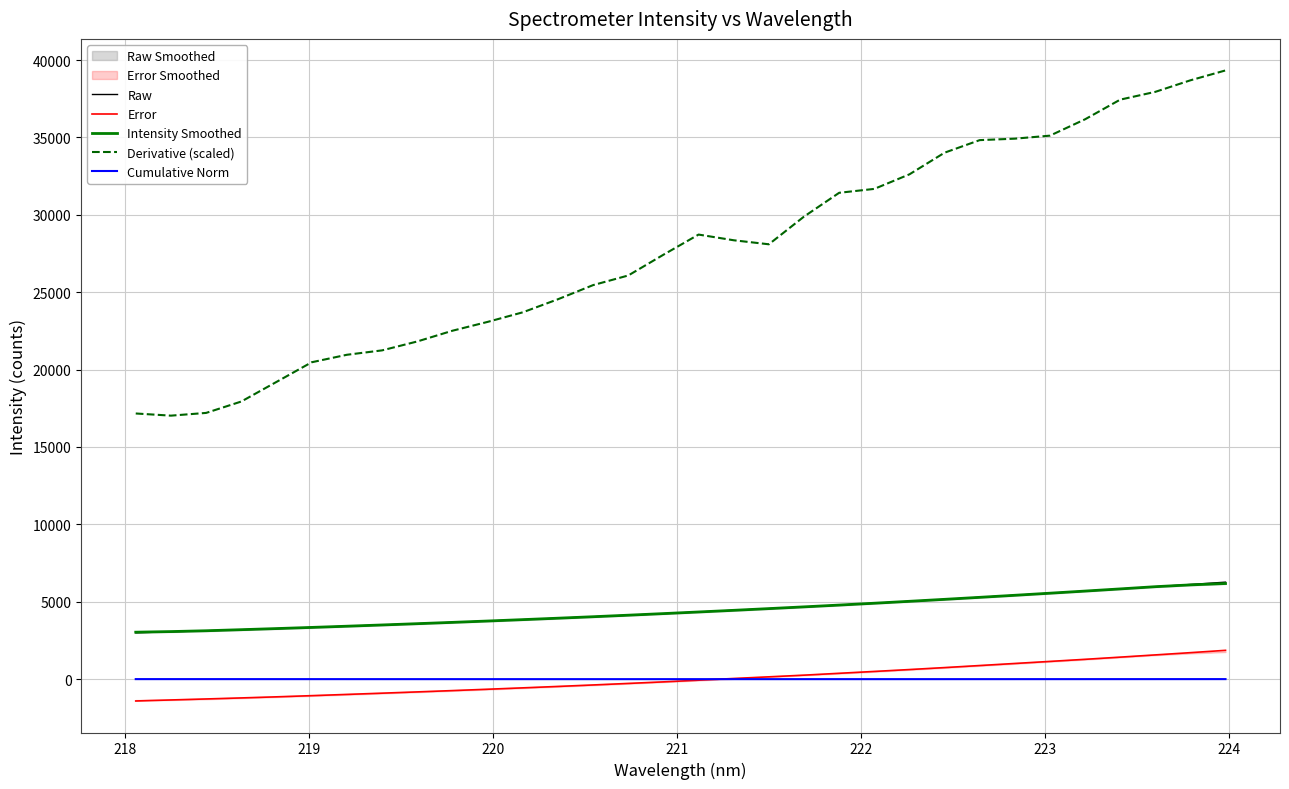

What is the lowest value of the Intensity Smoothed series?

3032.1